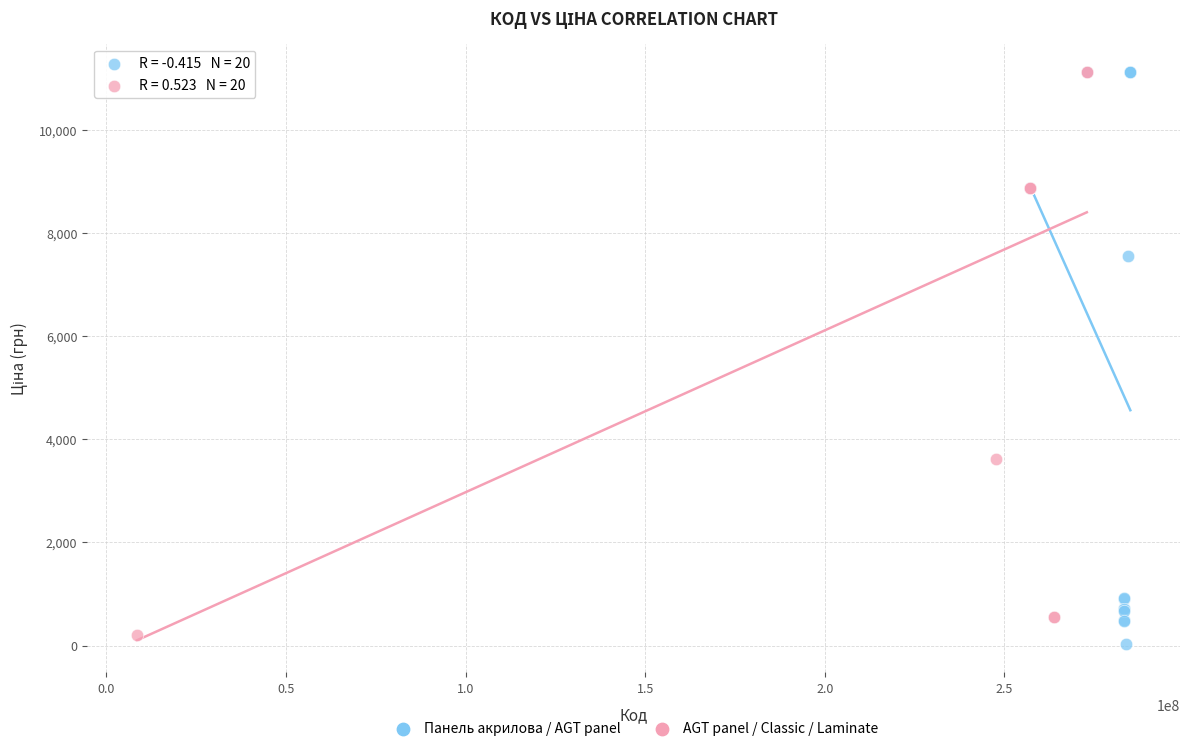

What are all the series names shown in the legend?

Панель акрилова / AGT panel, AGT panel / Classic / Laminate